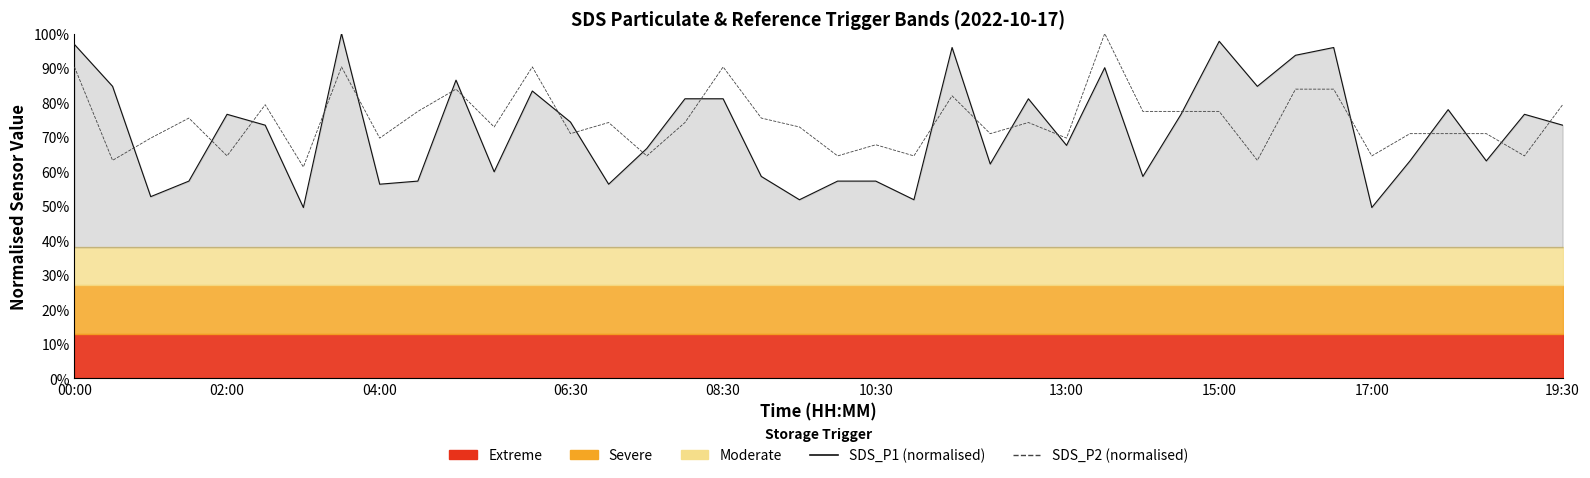

List the series in order of their overall mean, highest first.

SDS_P2 (normalised), SDS_P1 (normalised)